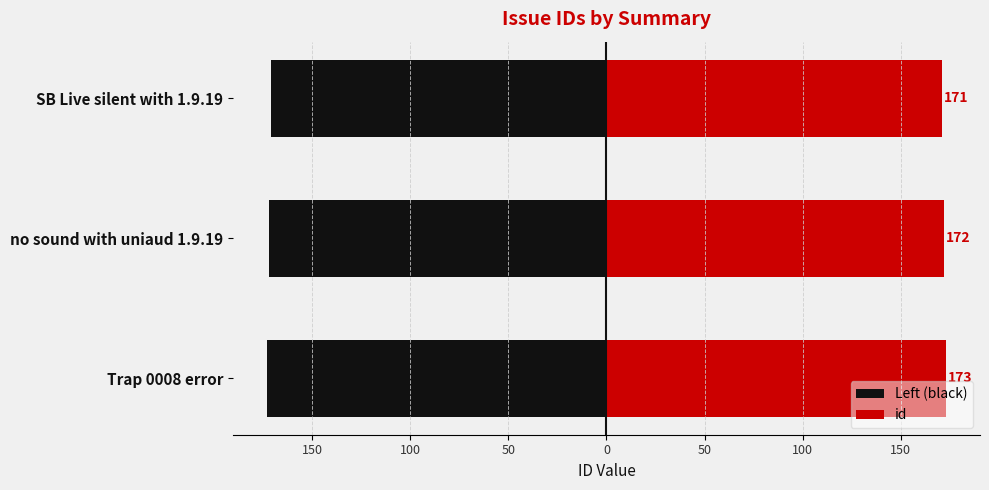

How many categories are shown in the chart?

3